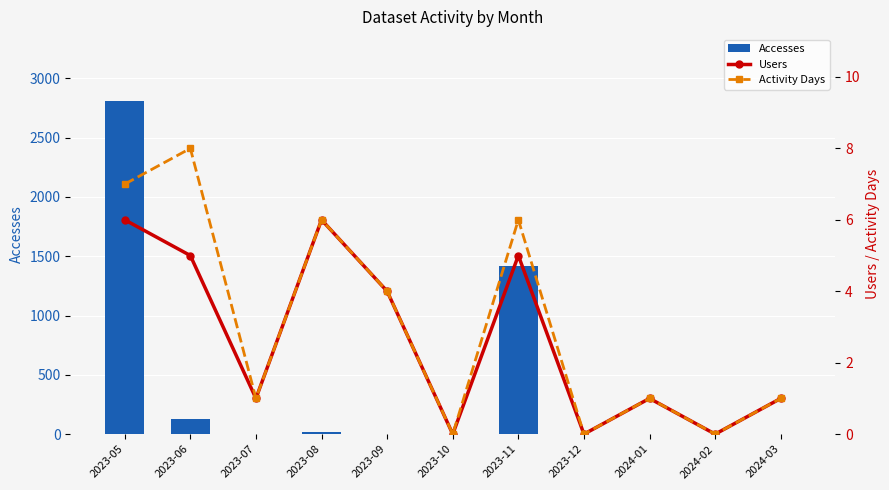

What are all the series names shown in the legend?

Accesses, Users, Activity Days